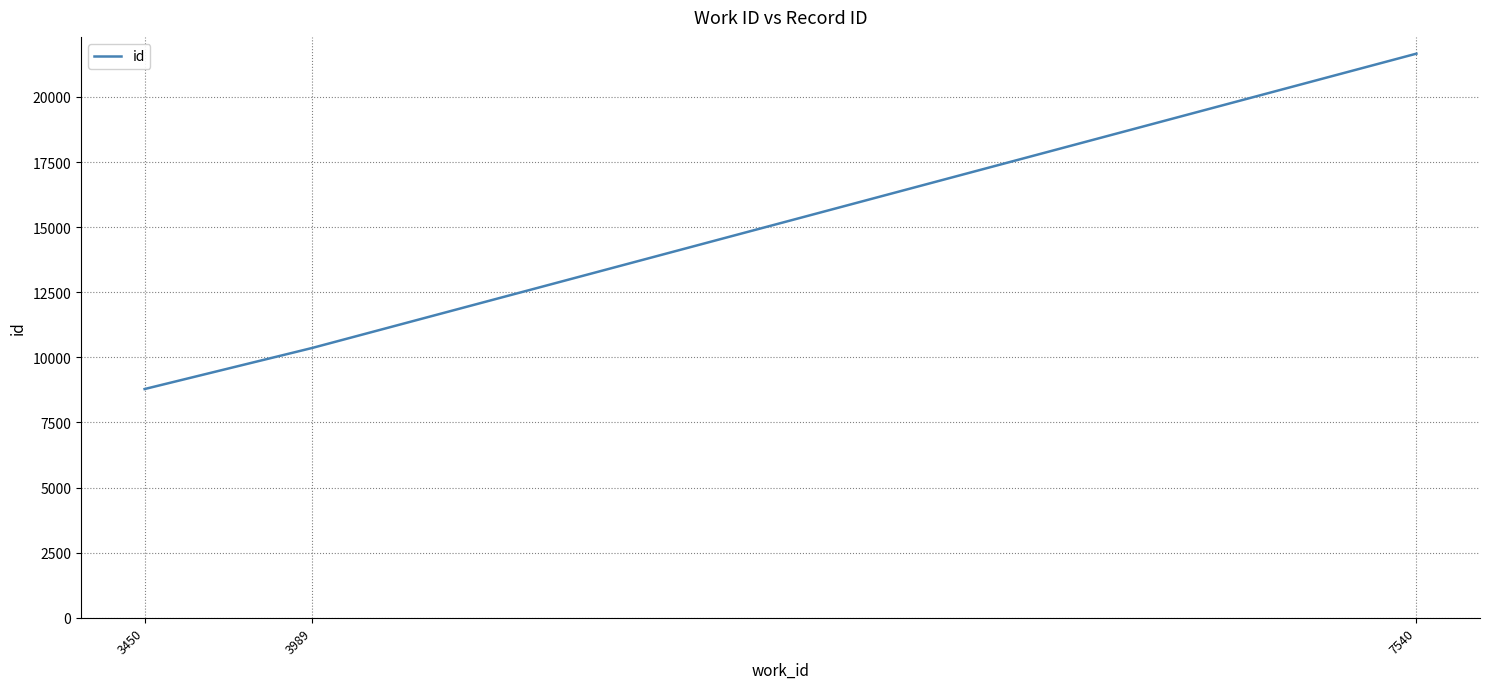

At which category does the chart reach its minimum across all series?

3450